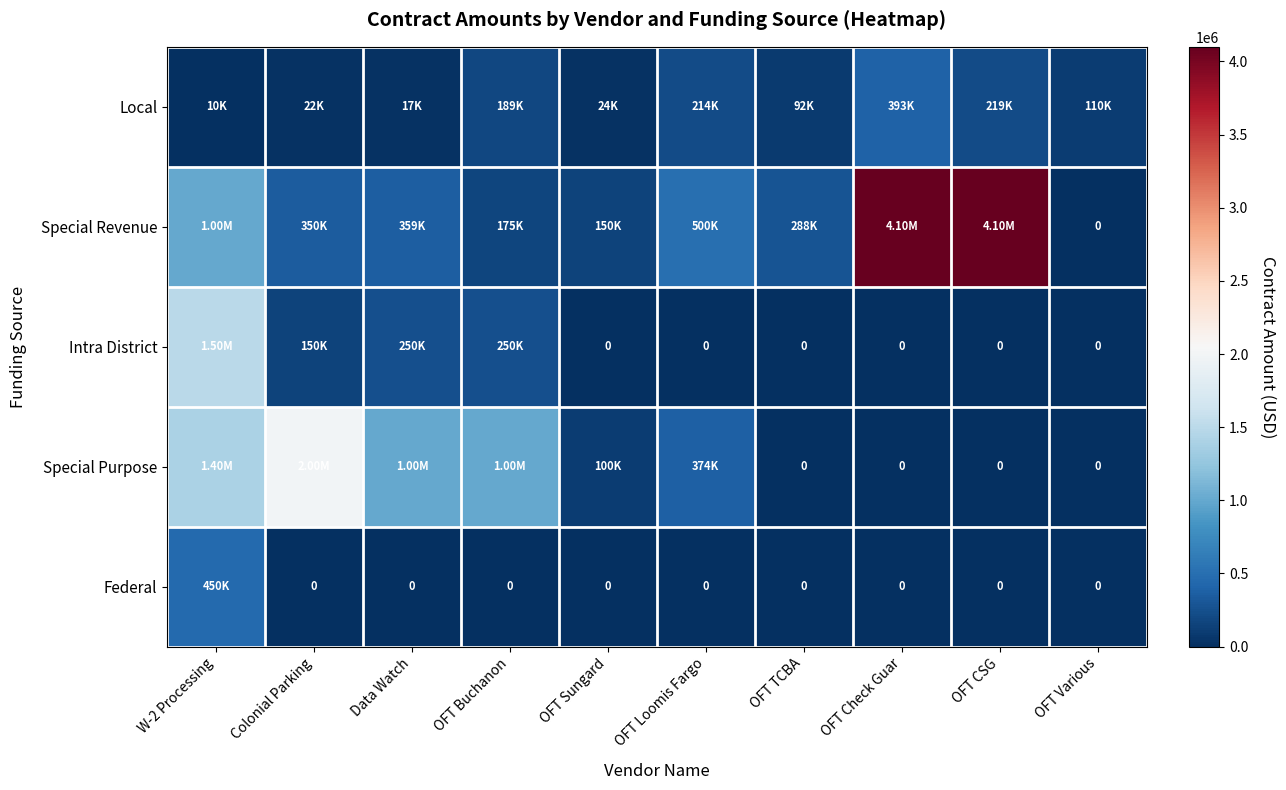

What is the minimum value for Local?

10200.0